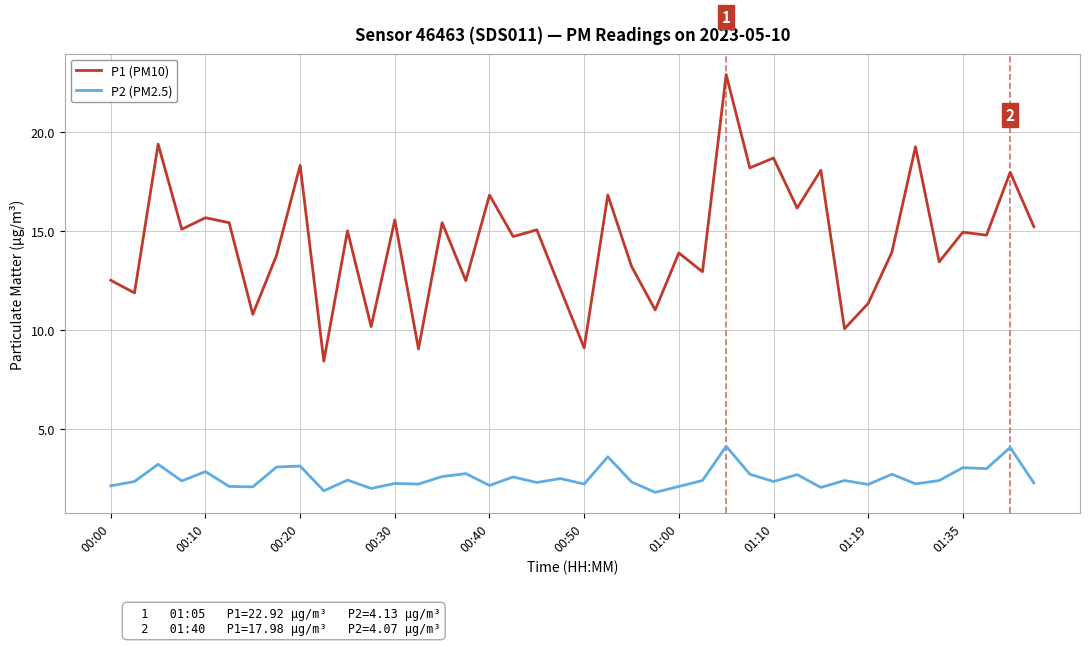

What are all the series names shown in the legend?

P1 (PM10), P2 (PM2.5)